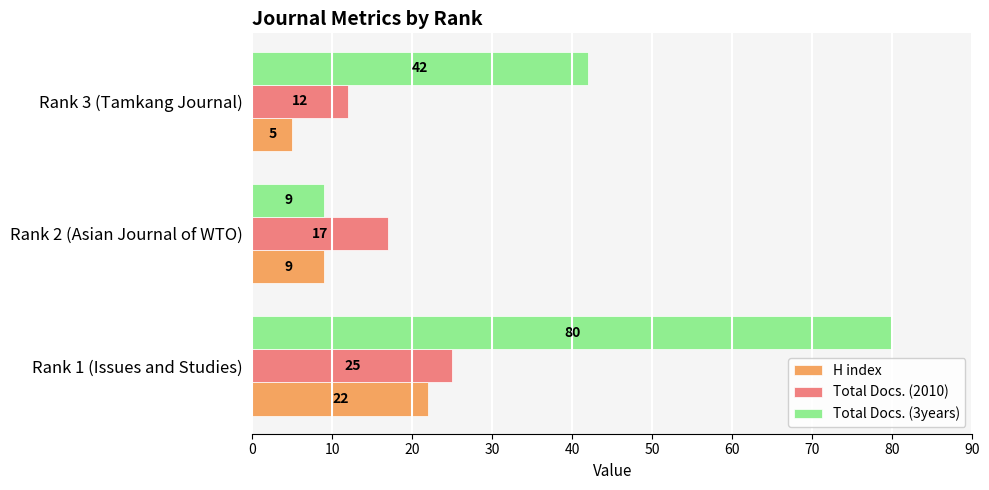

The Total Docs. (3years) series shows 15 at Rank 2 (Asian Journal of WTO). True or false?

False